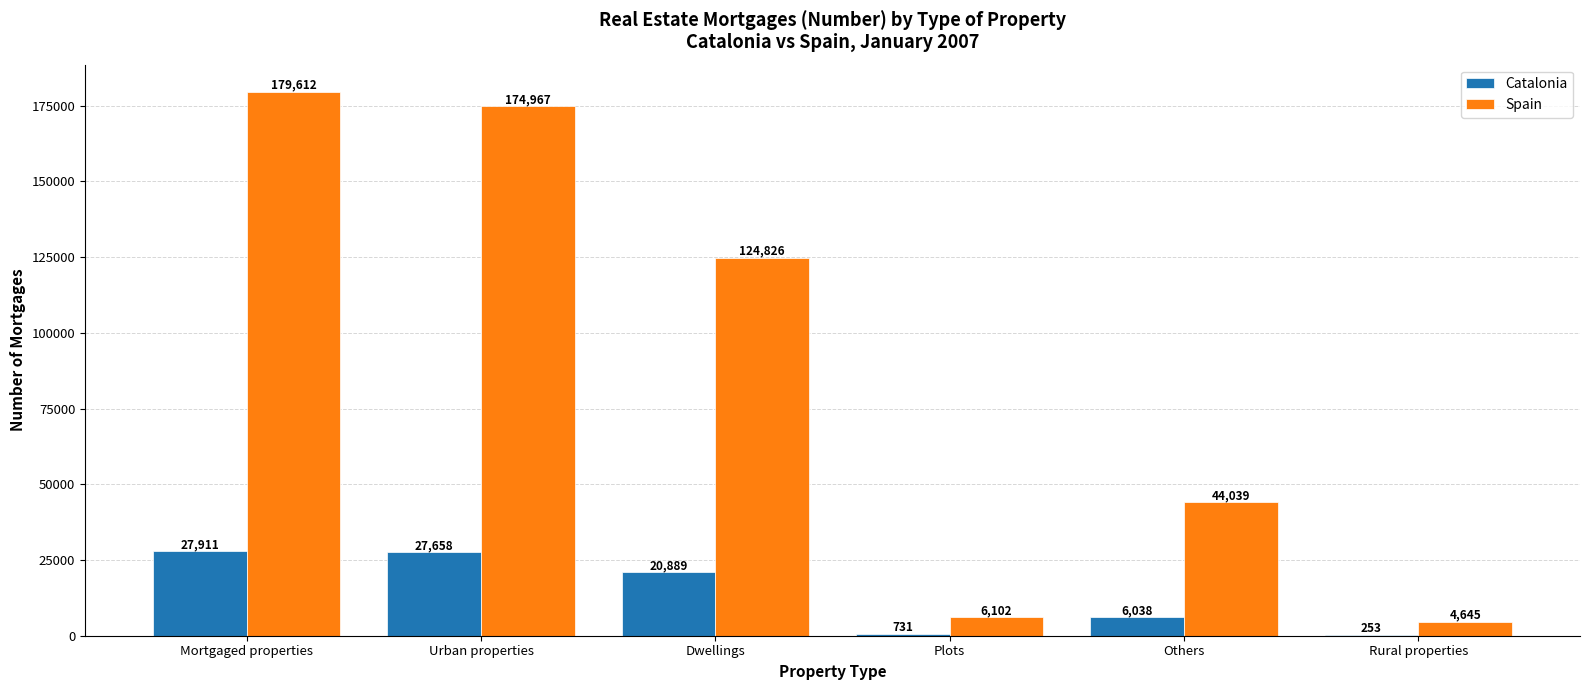

What is the difference between the Catalonia values at Dwellings and Plots?

20158